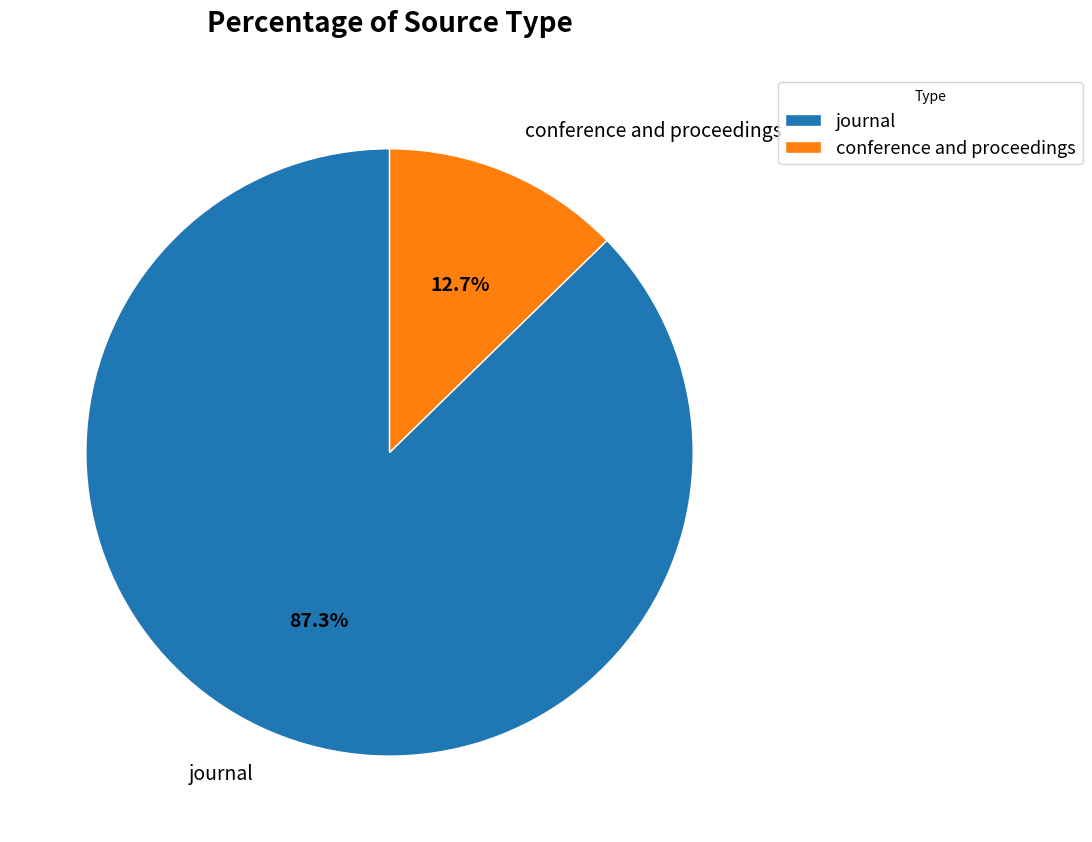

To the nearest percent, what is the average slice percentage?

50%